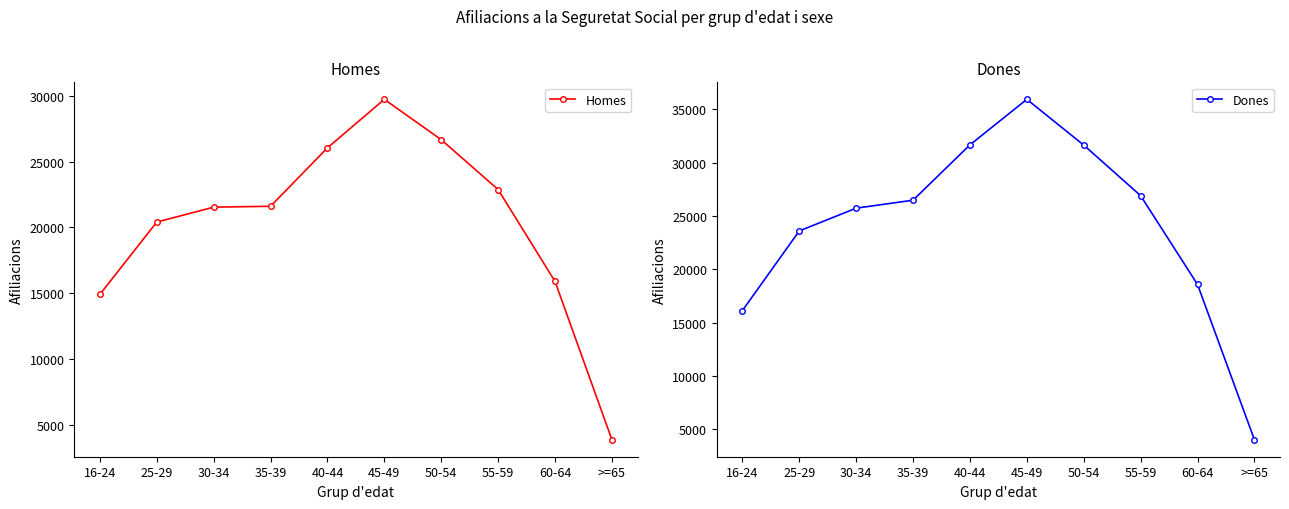

Is it true that Dones equals 50785 at 45-49?

False